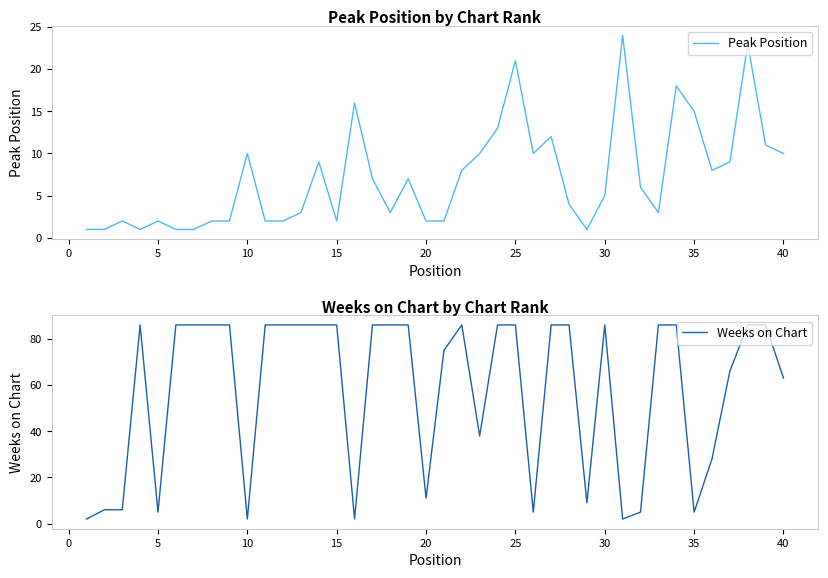

True or false: Weeks on Chart and Peak Position cross at least once.

True